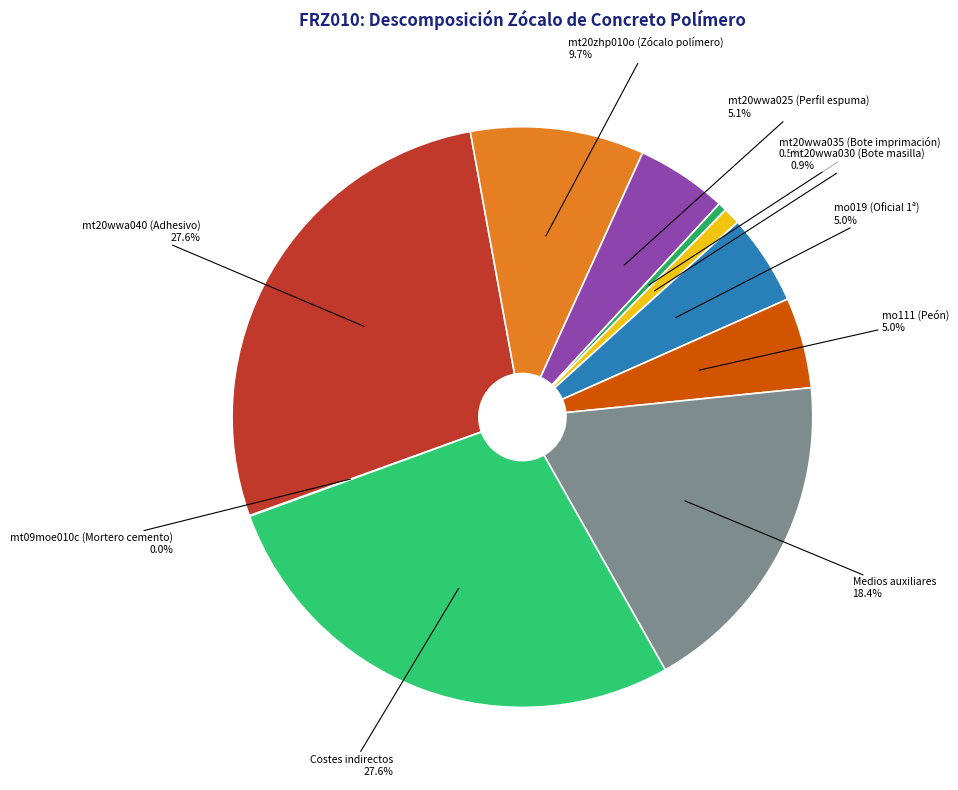

What percentage do mt20wwa035 (Bote imprimación) and Medios auxiliares together represent?

18.9%